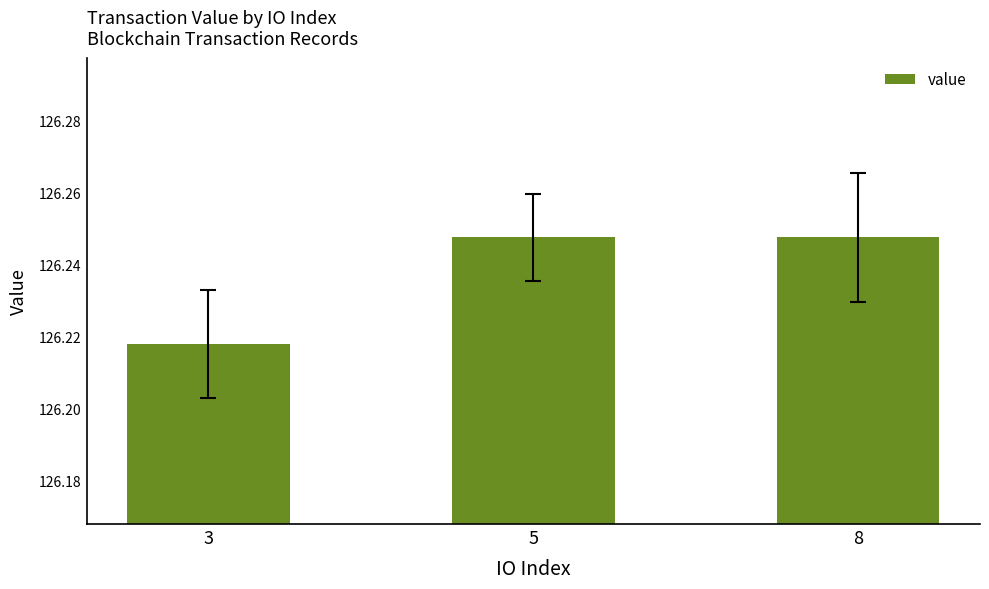

Does the chart contain stacked bars?

No